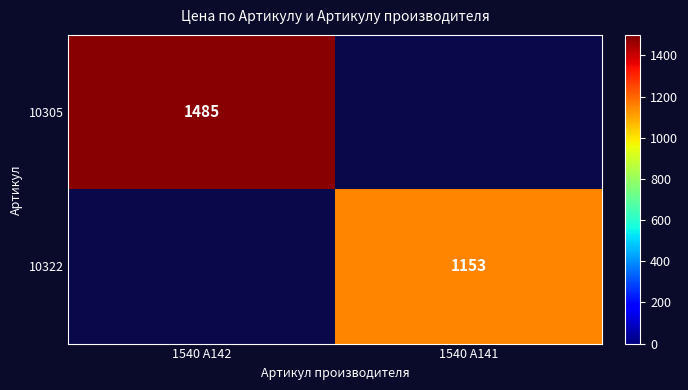

Which category has the lowest value across all series?

1540 A141